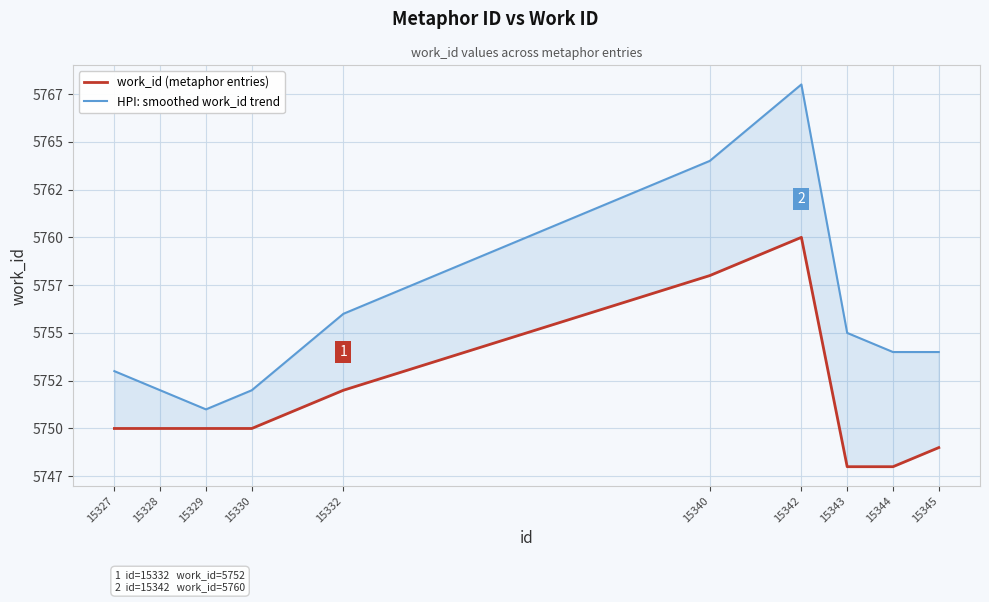

What is the value of the HPI: smoothed work_id trend point at the 4th from the left?

5752